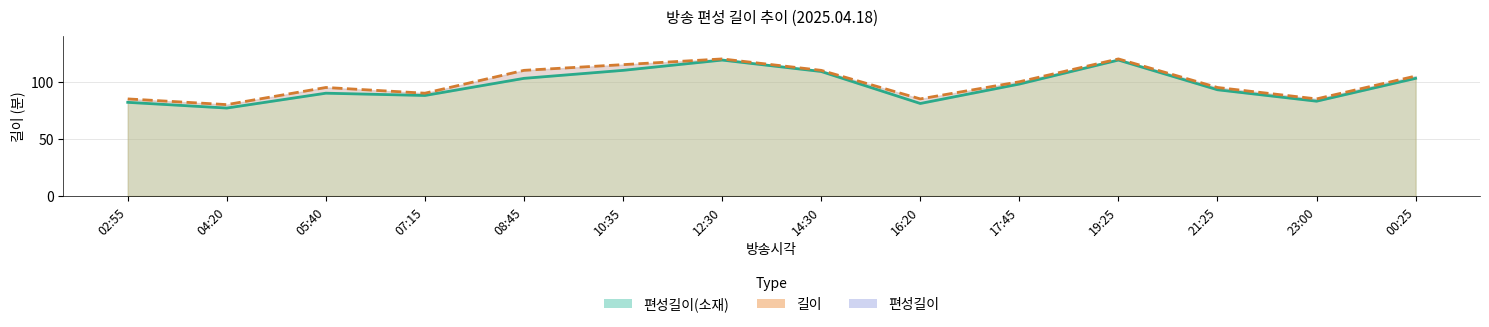

Which label corresponds to the smallest value in the chart?

04:20